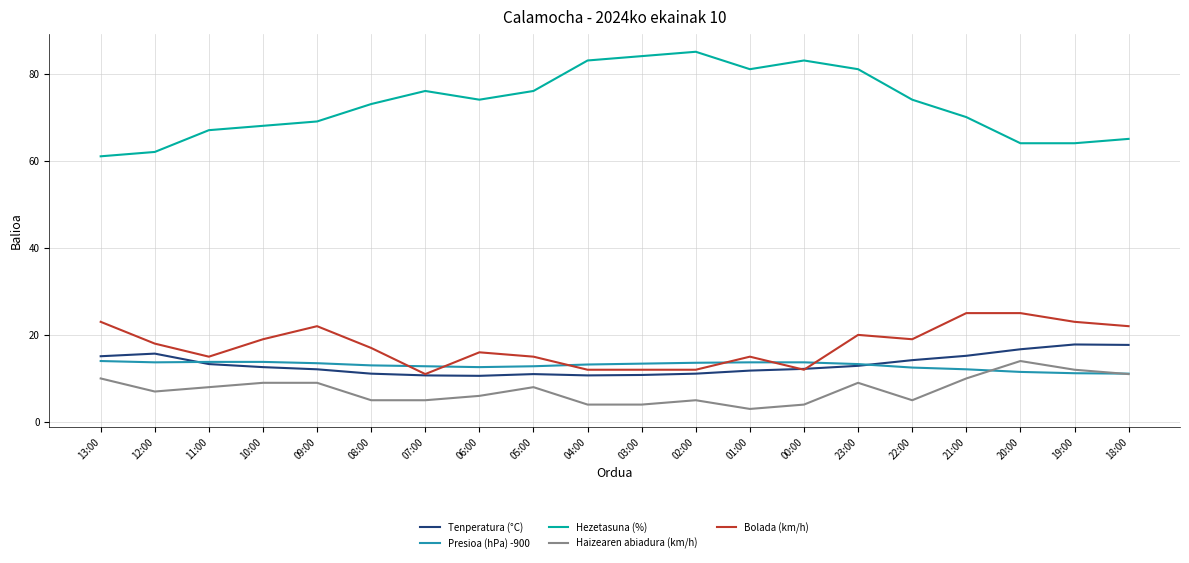

Does the chart display data point markers on the line(s)?

No